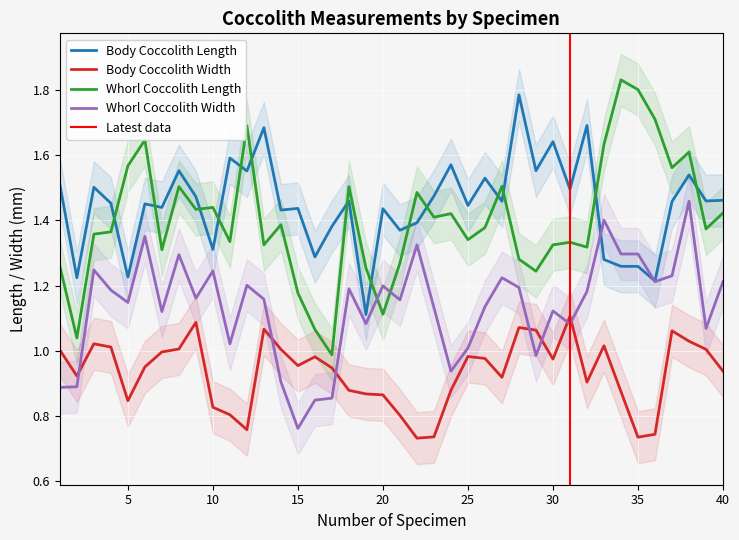

Is the value of Whorl Coccolith Length at 18 greater than the value of Body Coccolith Width at 9?

Yes